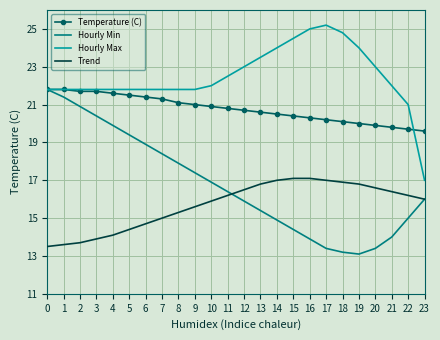

The Temperature (C) series shows 13.5 at 12. True or false?

False